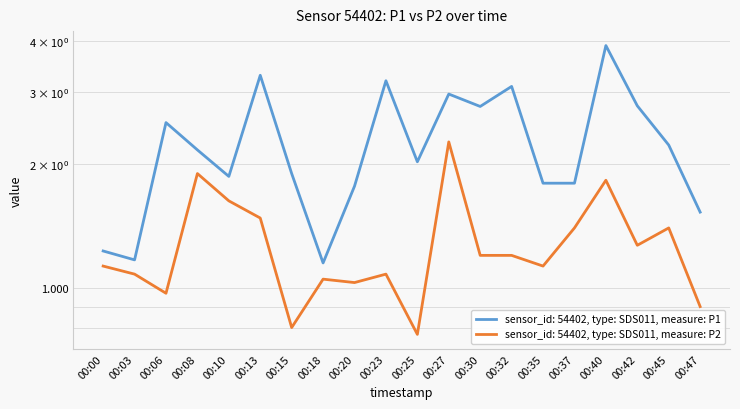

What is the difference between the second highest and minimum values in the P2 series?

1.1